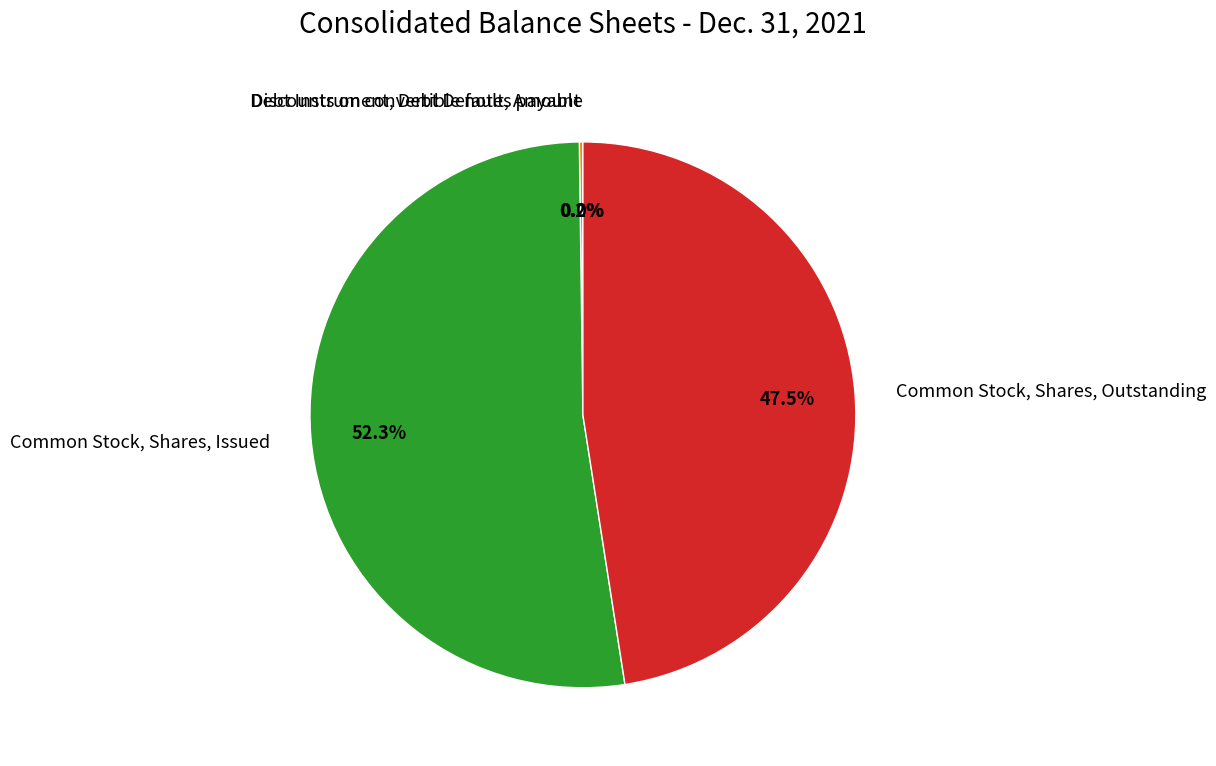

Is Common Stock, Shares, Issued the majority of the pie?

Yes